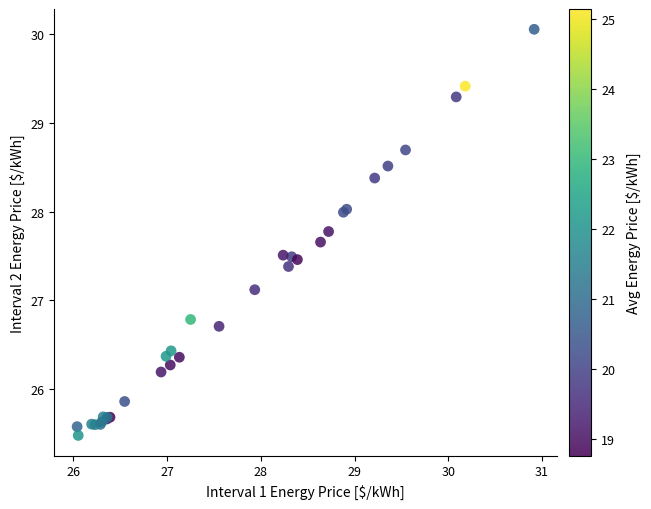

What Y value in the scatter plot is closest to 27?

27.1